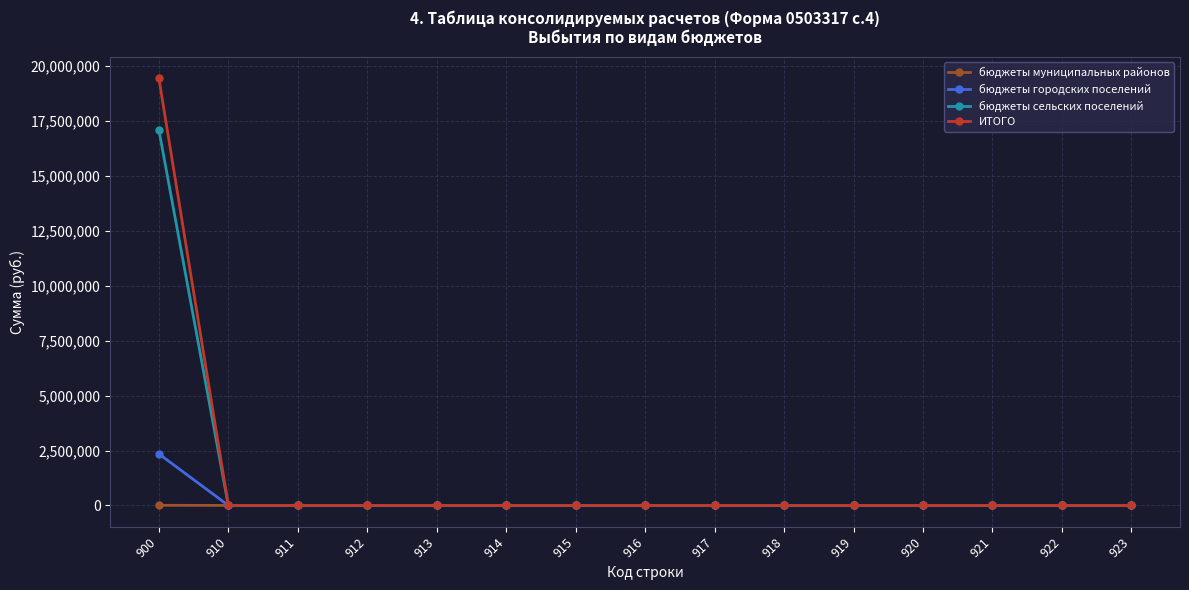

Rank the series by their maximum value, from highest to lowest.

ИТОГО, бюджеты сельских поселений, бюджеты городских поселений, бюджеты муниципальных районов